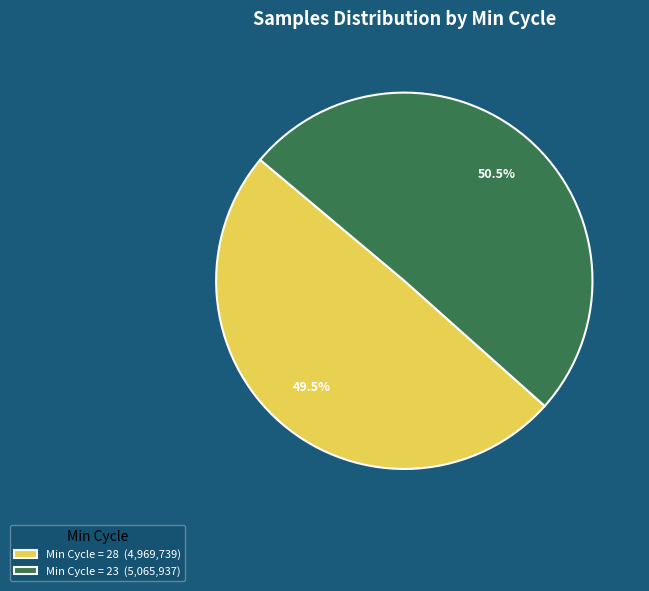

What is the largest slice in the pie chart?

Min Cycle = 23 (5,065,937)